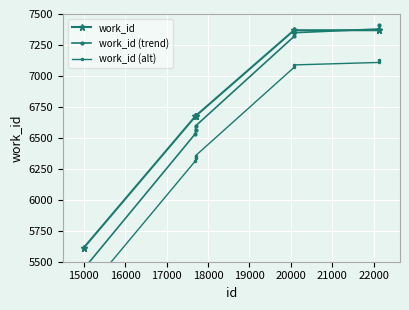

What is the difference between the second highest and minimum values in the work_id (alt) series?

1896